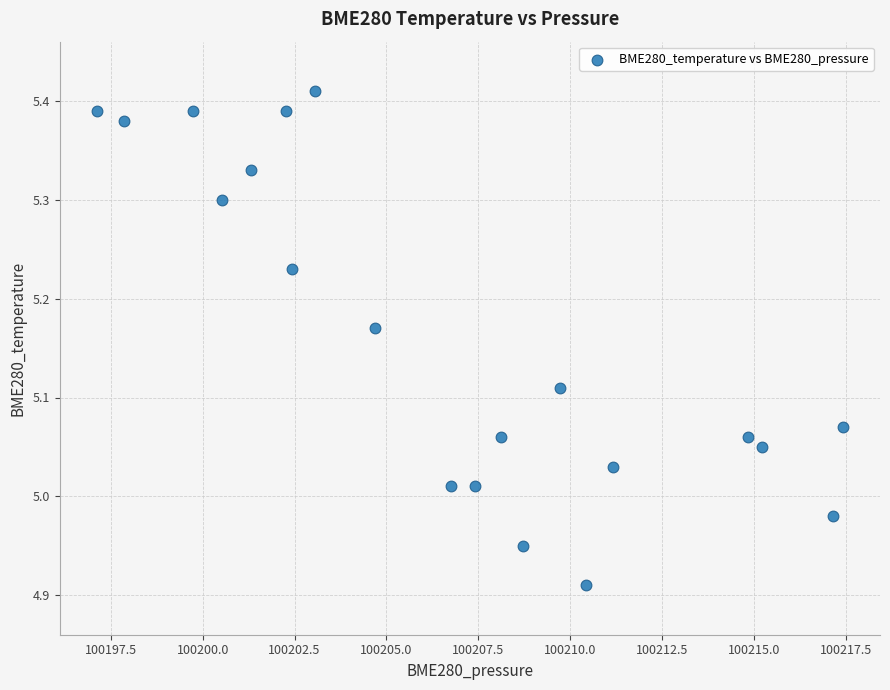

What is the range of X values (max minus min)?

20.3